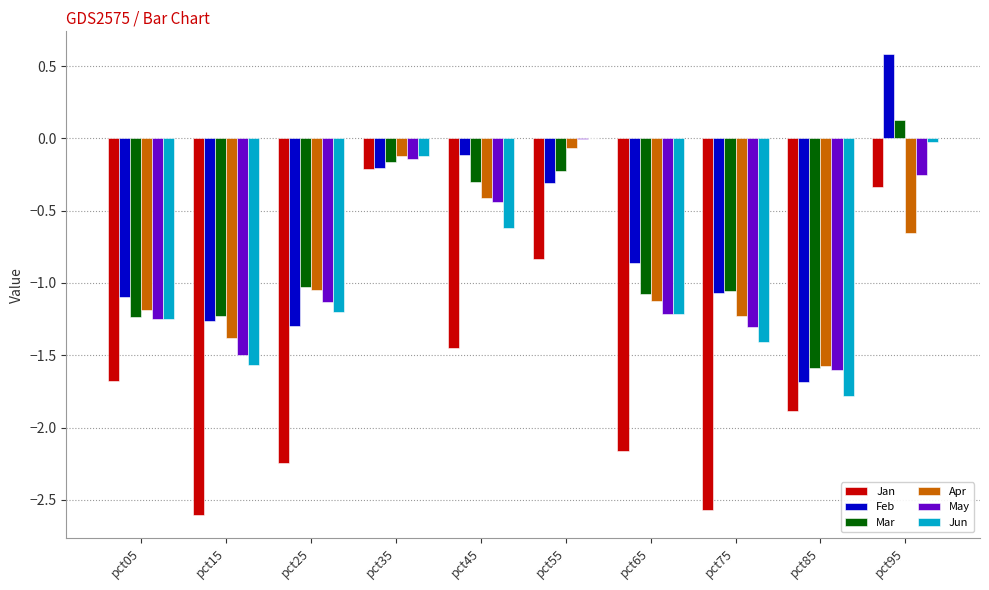

What is the sum of the Feb values at pct65 and pct15?

-2.1